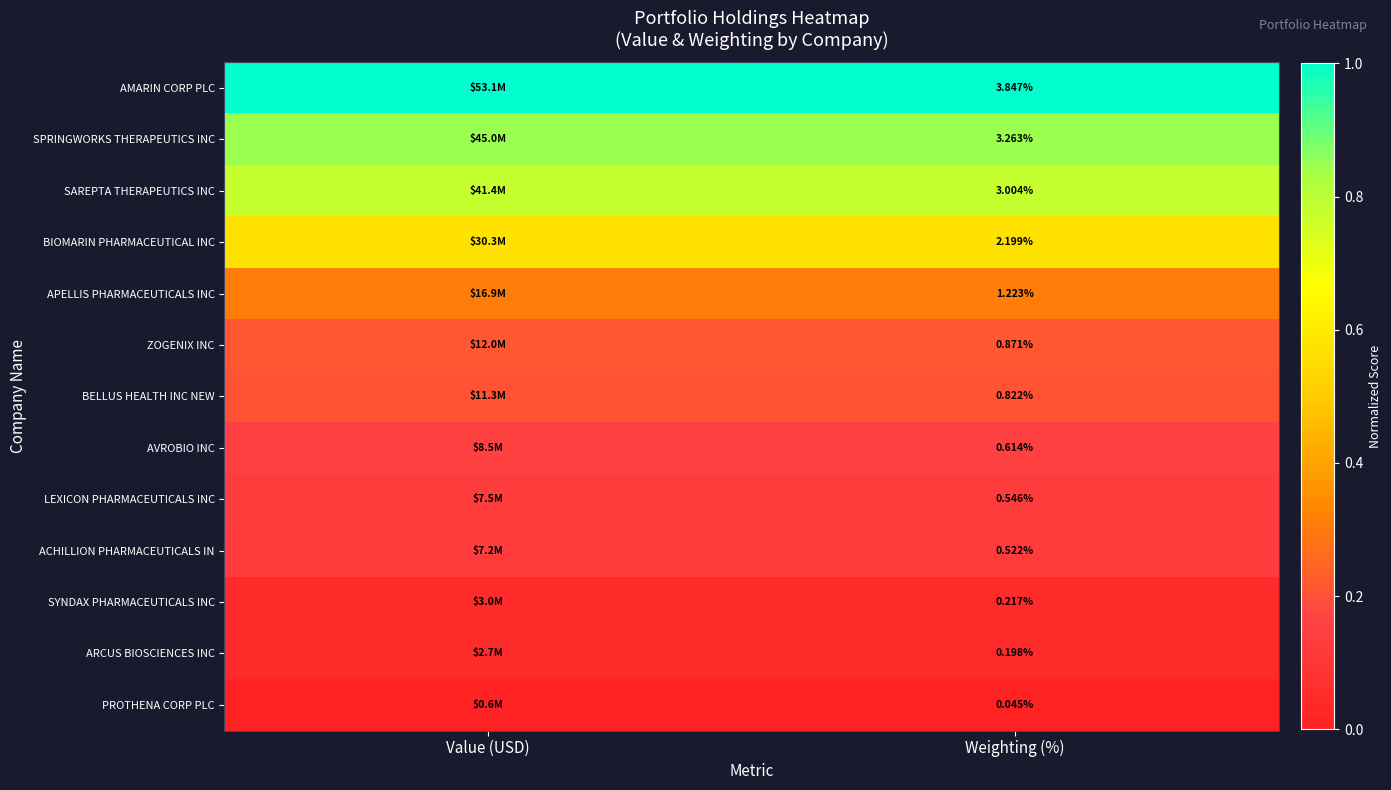

What is the maximum value shown in the chart?

1.0